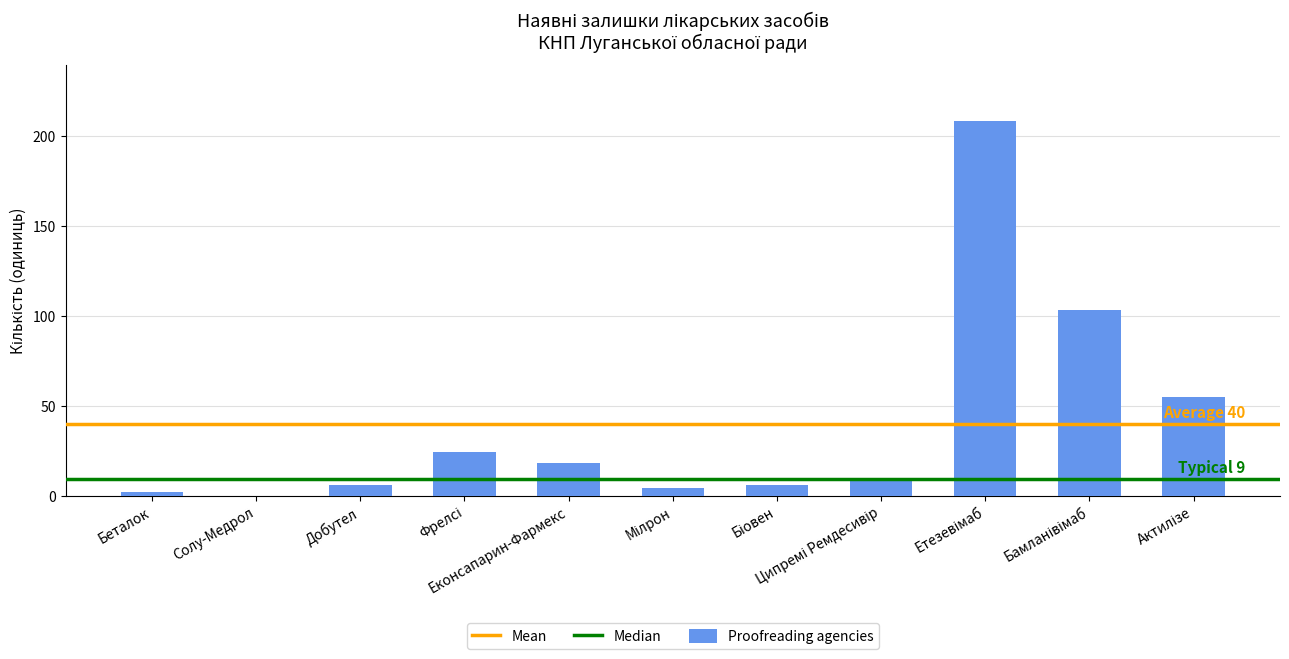

What is the sum of all values?

435